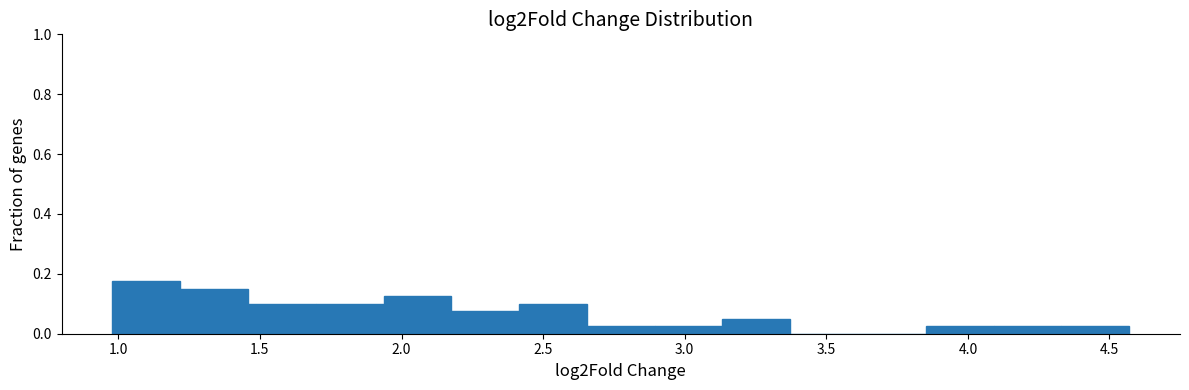

Over which range of the x-axis is the bar tallest?

1.00 to 1.20